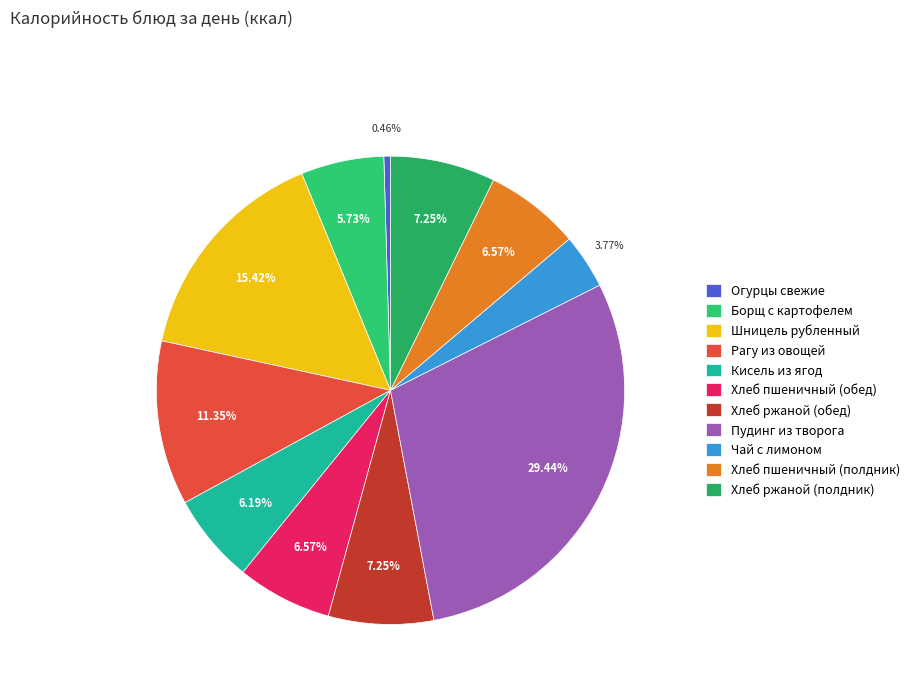

Does Чай с лимоном account for over 50% of the chart?

No